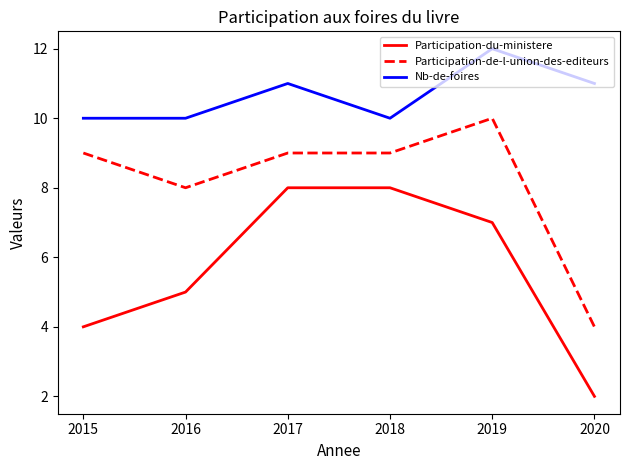

What is the difference between the Participation-de-l-union-des-editeurs values at 2020 and 2016?

4